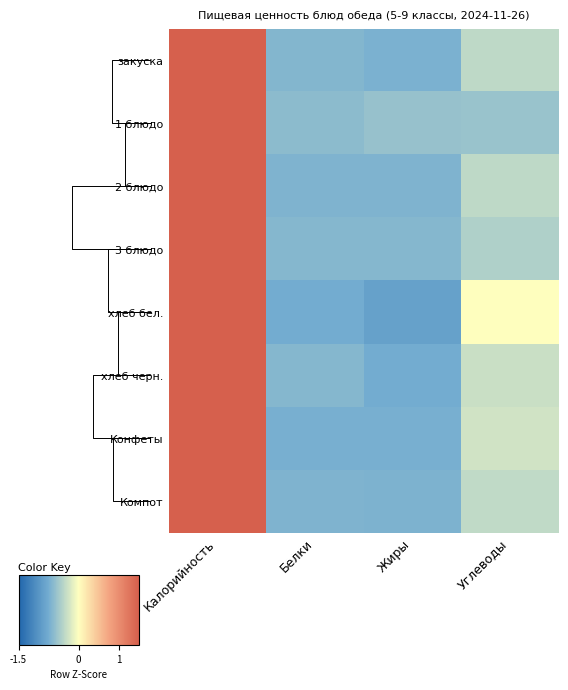

Which category has the highest value in the Компот series?

Калорийность